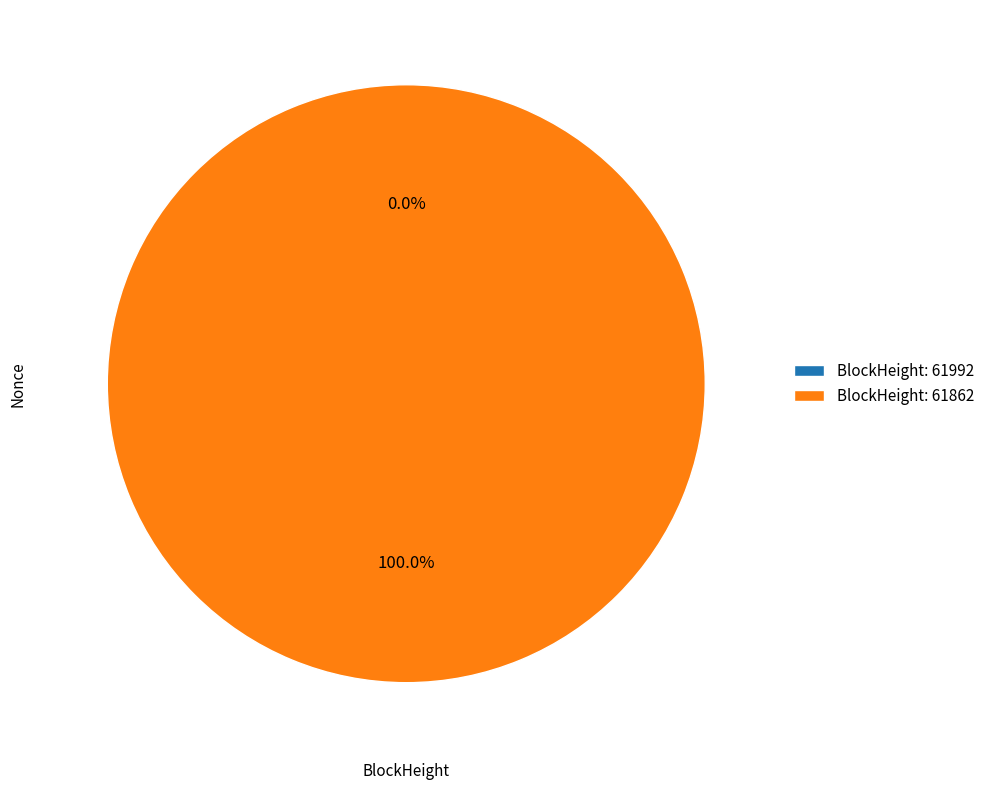

The 61992 slice represents 1% of the pie. True or false?

False